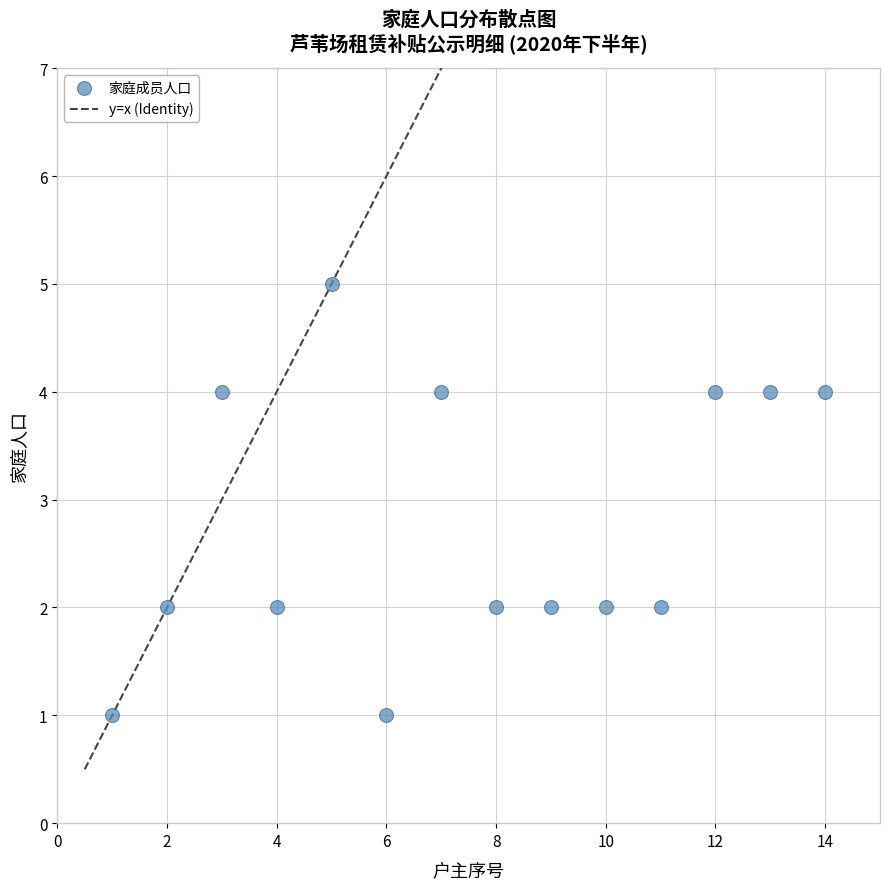

What is the range of X values (max minus min)?

13